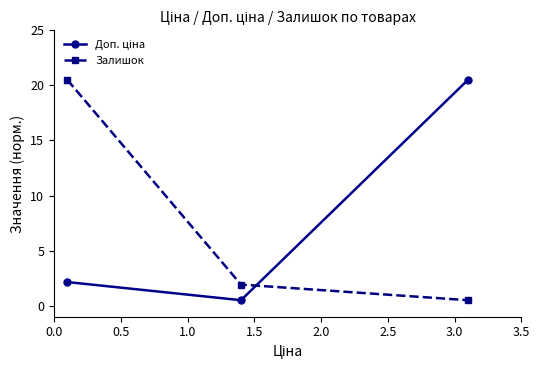

What is the maximum value shown in the chart?

20.5